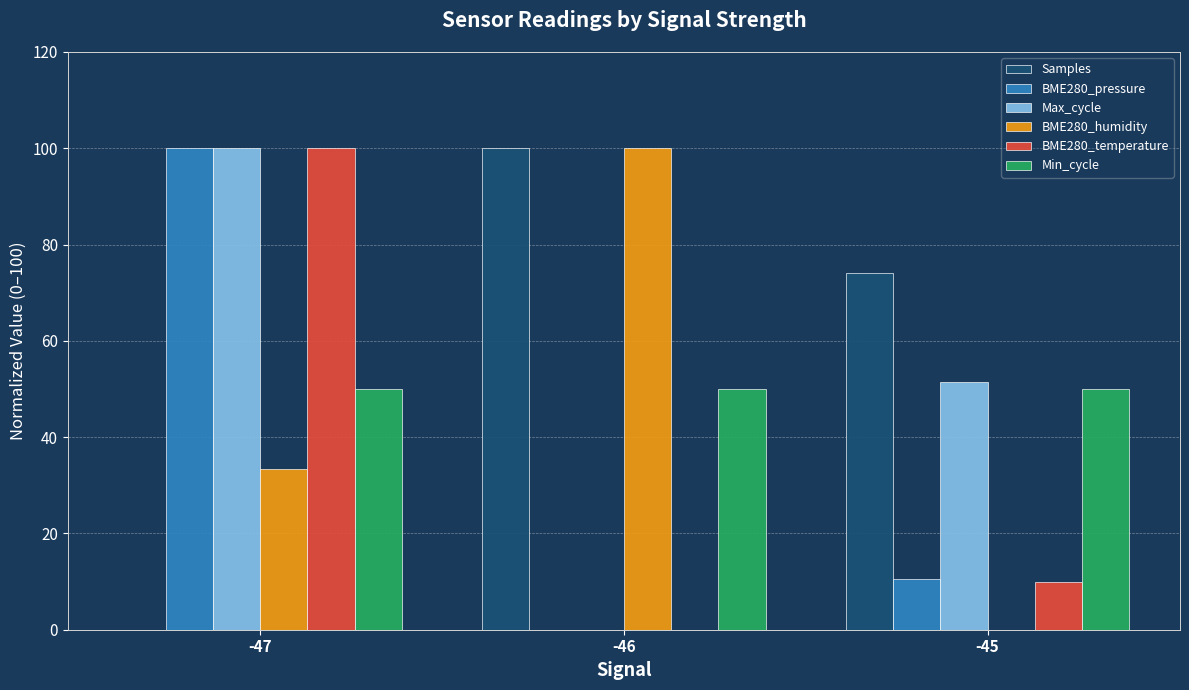

Between -46 and -45, which series saw the biggest shift?

BME280_humidity